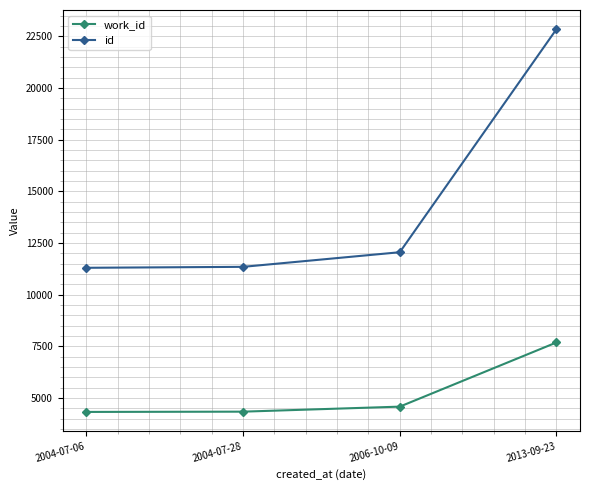

How many values in the work_id series are below 4582?

2